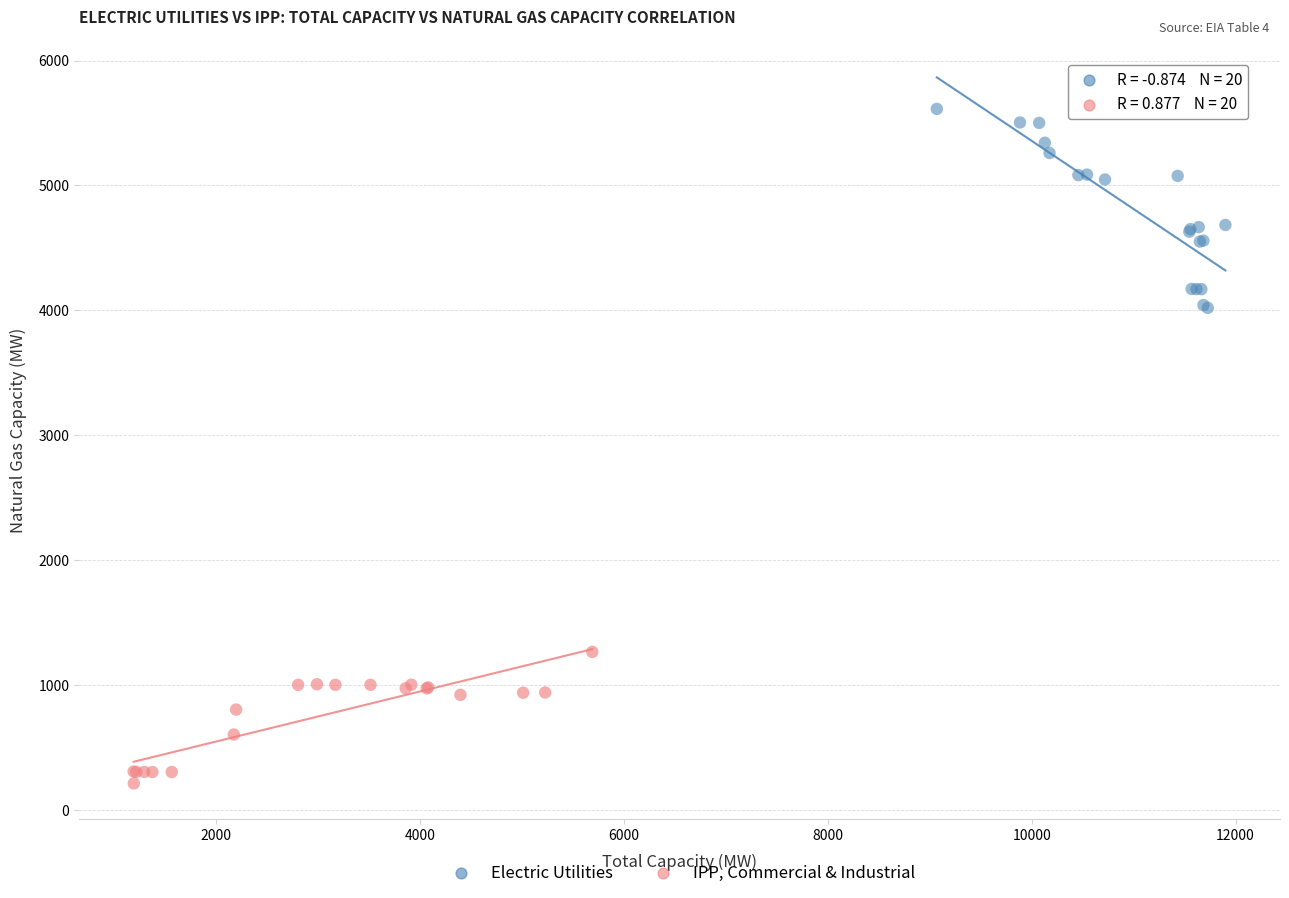

Which series reaches the maximum Y coordinate?

Electric Utilities